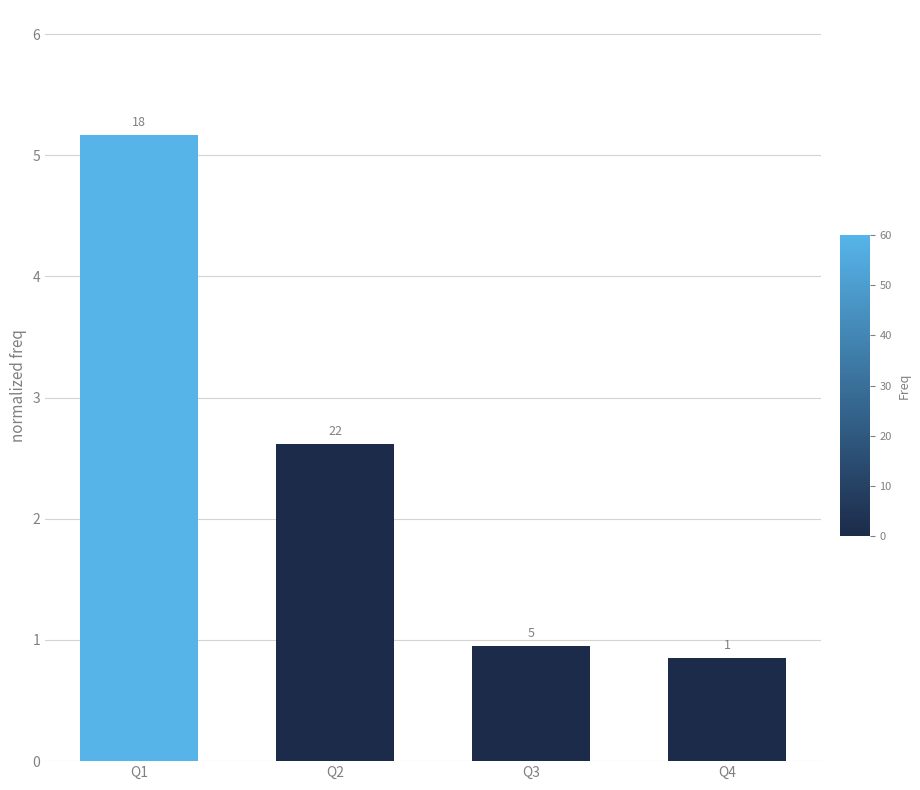

How many bars are there in total?

4